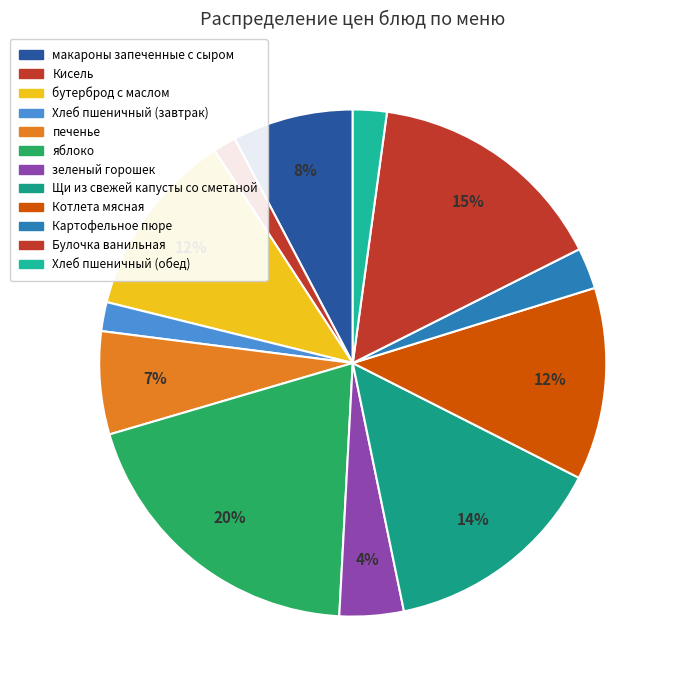

What portion of the pie excludes бутерброд с маслом?

88.0%